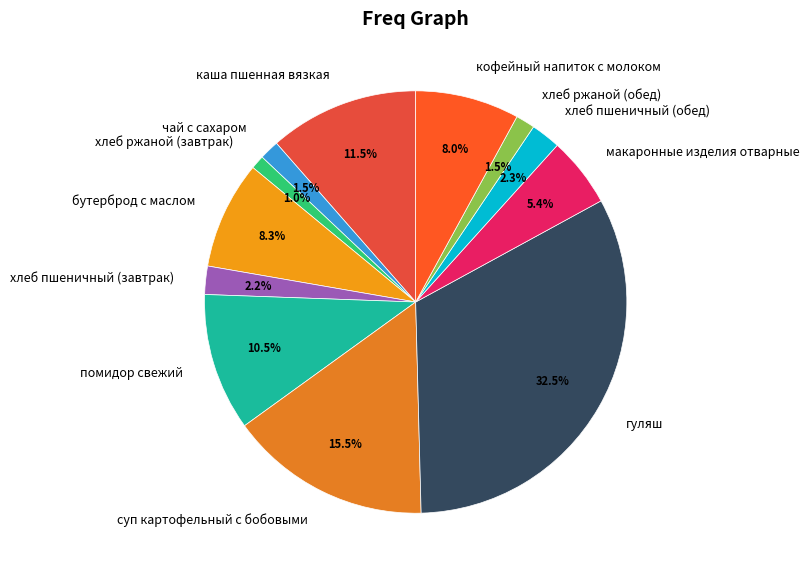

Do каша пшенная вязкая and хлеб ржаной (завтрак) together represent more than half of the pie?

No